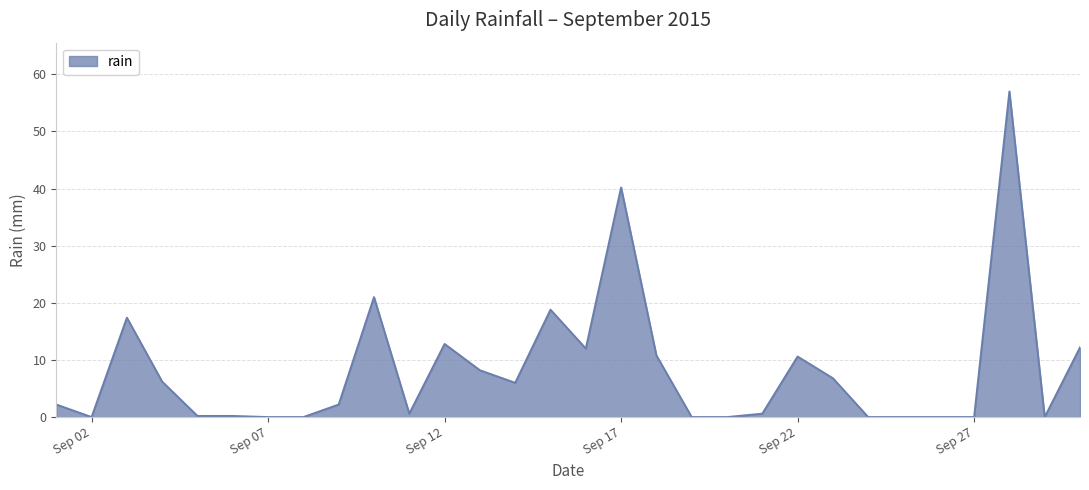

What is the greatest value displayed?

57.0